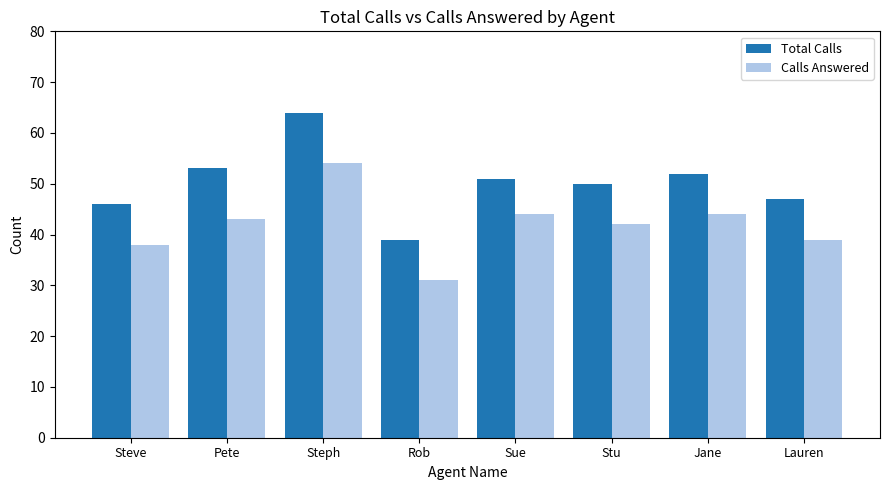

What is the lowest value of the Calls Answered series?

31